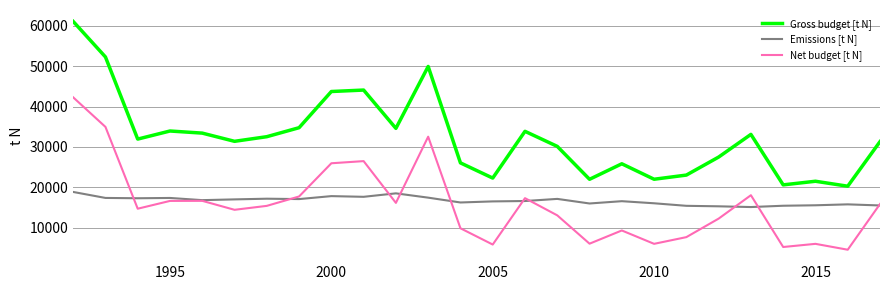

Rank the series by their maximum value, from lowest to highest.

Emissions [t N], Net budget [t N], Gross budget [t N]